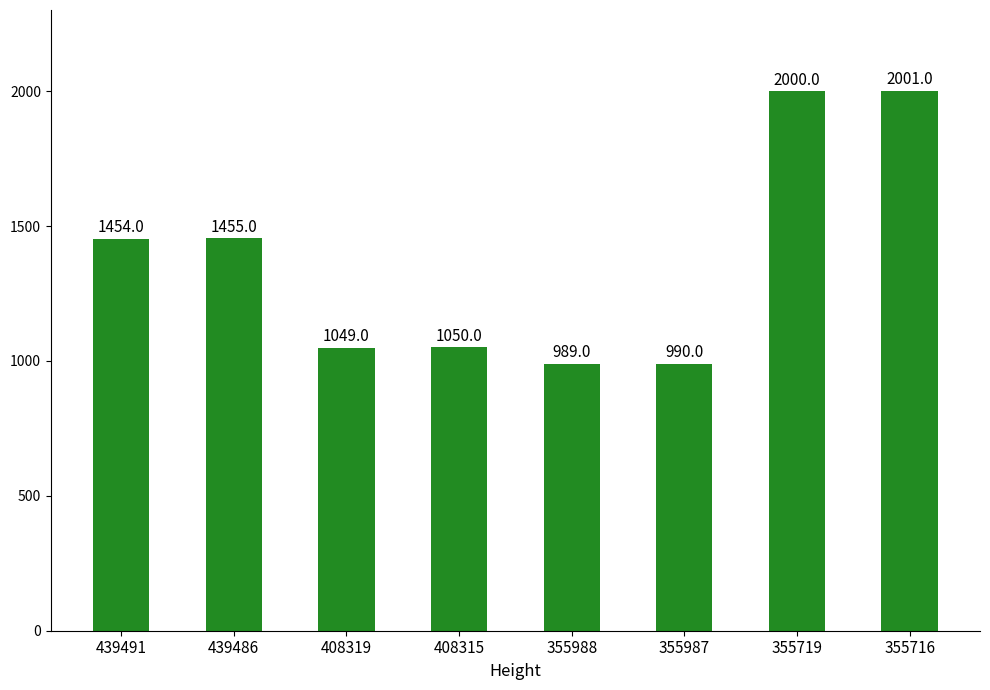

Reading left to right, what are all the values shown in this chart?

1454	1455	1049	1050	989	990	2000	2001